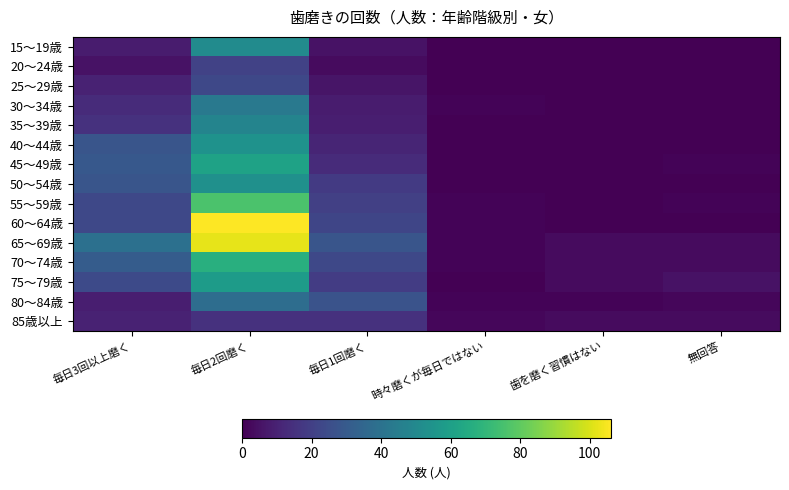

Which series has the largest range (max minus min)?

60～64歳